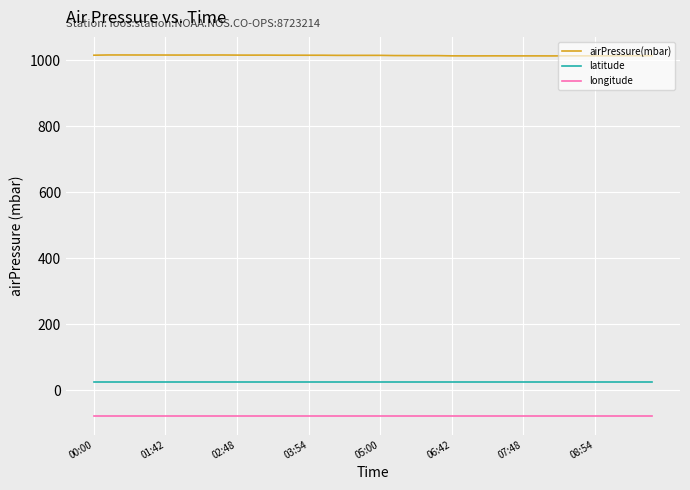

True or false: latitude and airPressure(mbar) intersect in this chart.

False